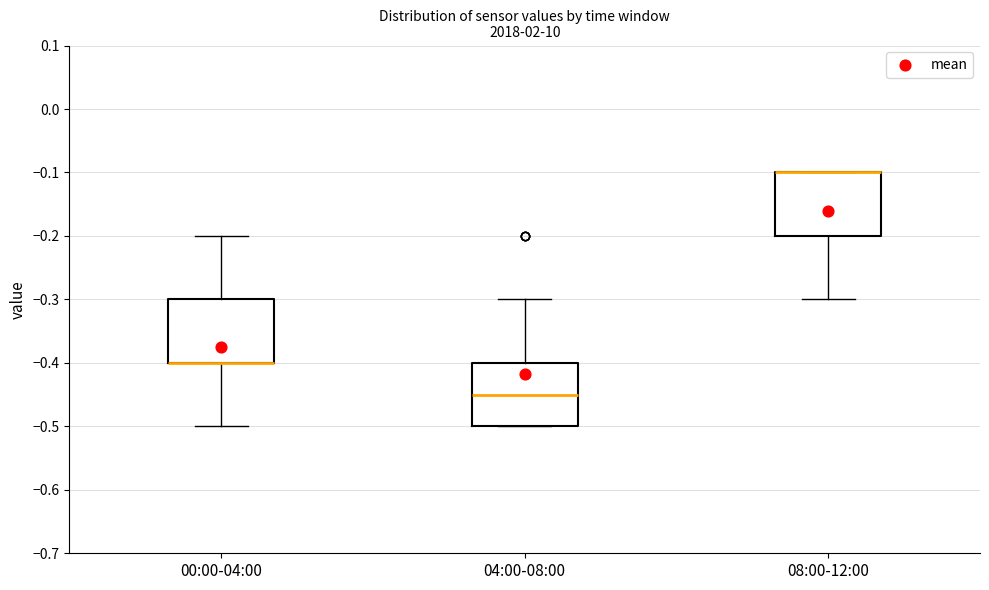

Where is the lower edge of the box for 00:00-04:00 on the y-axis? The values are not printed on the chart, so give them approximately, as read against the axis.

-0.40